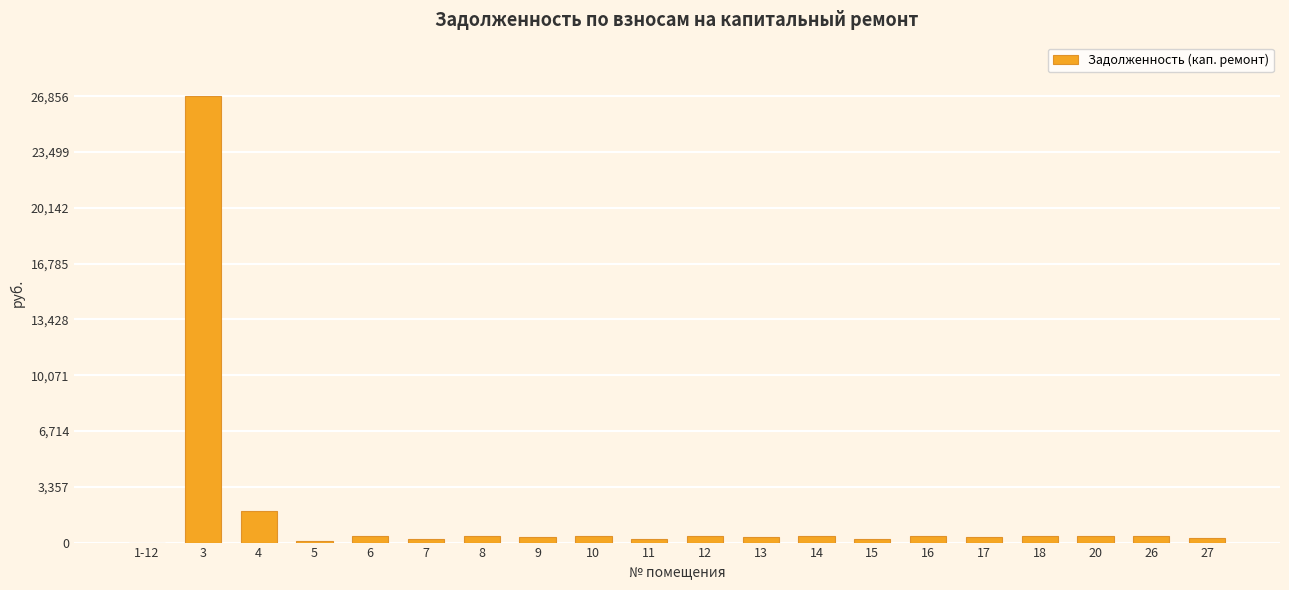

What is the change in value from 9 to 17?

+3.4